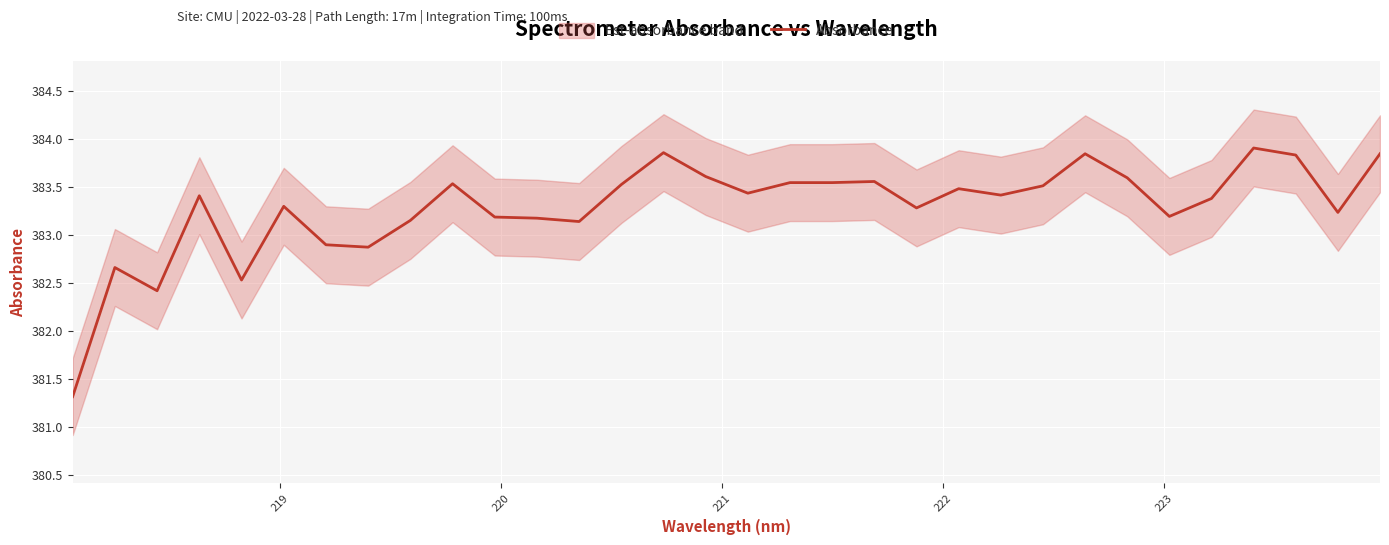

What is the sum of all values?

12265.2